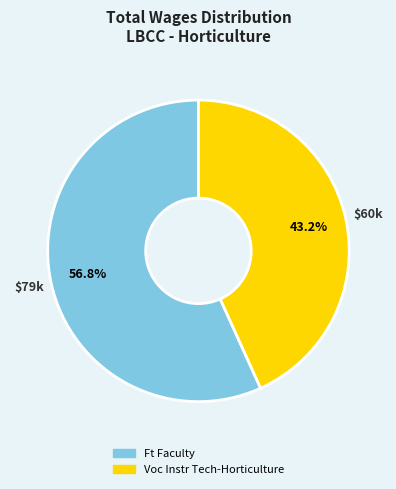

Combined, what portion of the pie is Ft Faculty and Voc Instr Tech-Horticulture?

100.0%